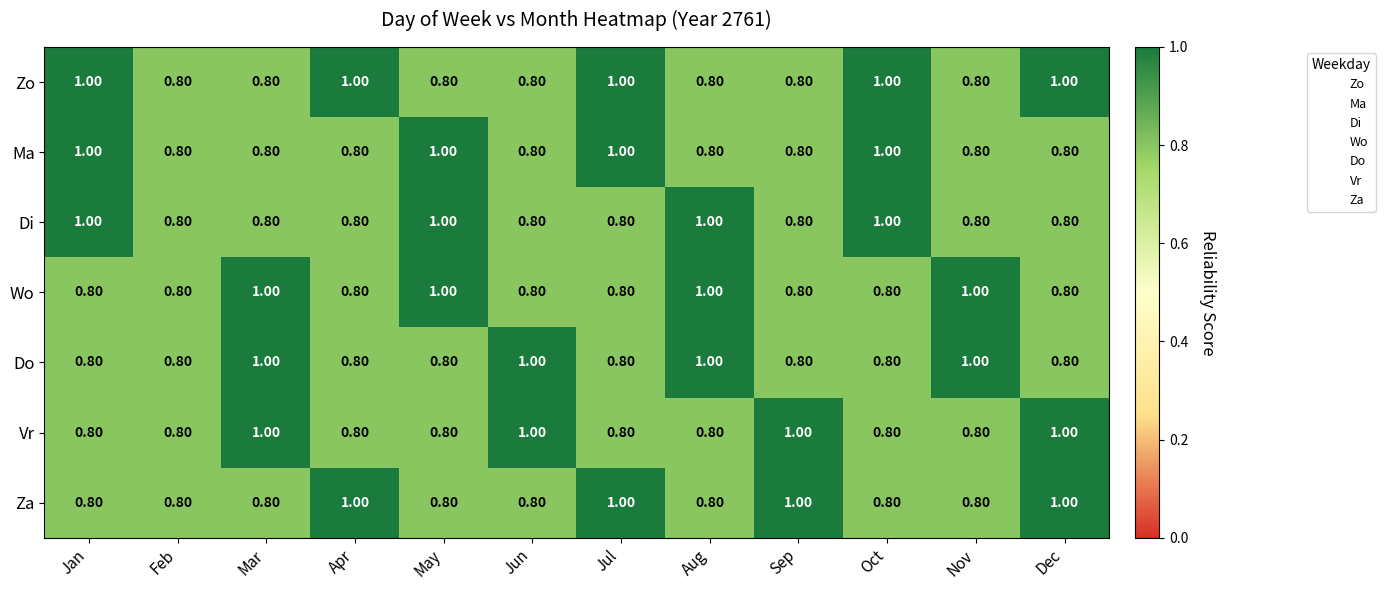

Is the value of Wo at Mar greater than the value of Ma at Sep?

Yes